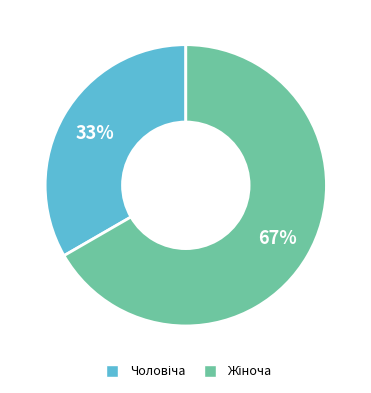

To the nearest percent, what is the average slice percentage?

50%